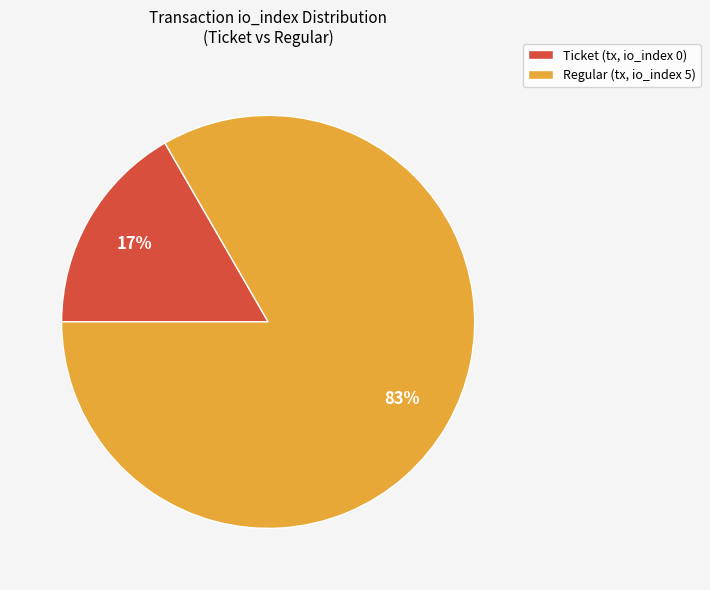

To the nearest percent, what is the combined percentage of Ticket (tx, io_index 0) and Regular (tx, io_index 5)?

100%